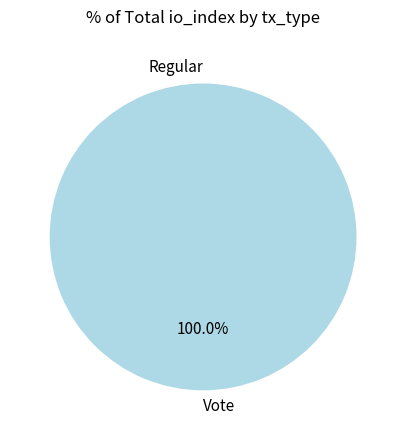

Which category has the smallest portion of the pie?

Regular